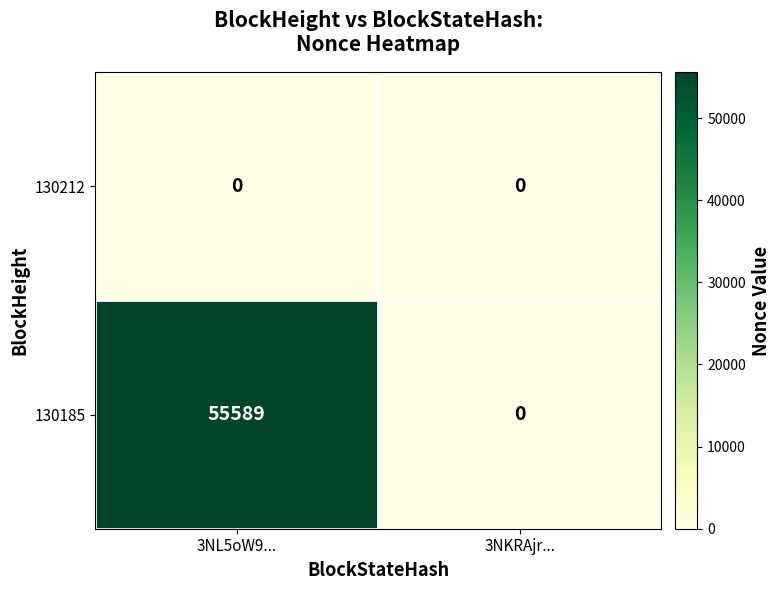

Between 3NL5oW9... and 3NKRAjr..., which series saw the biggest shift?

130185